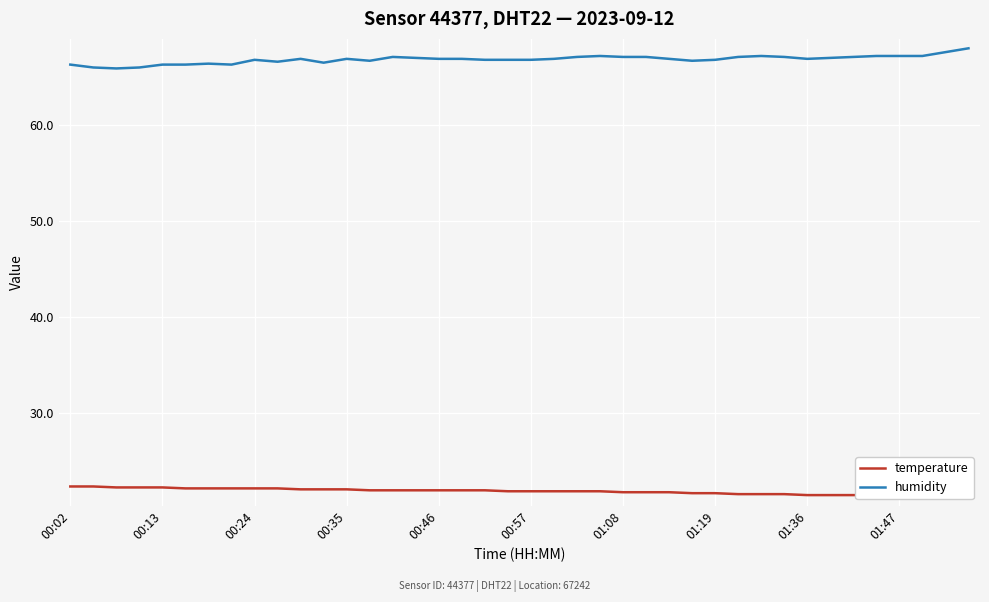

What is the lowest value of the humidity series?

65.9